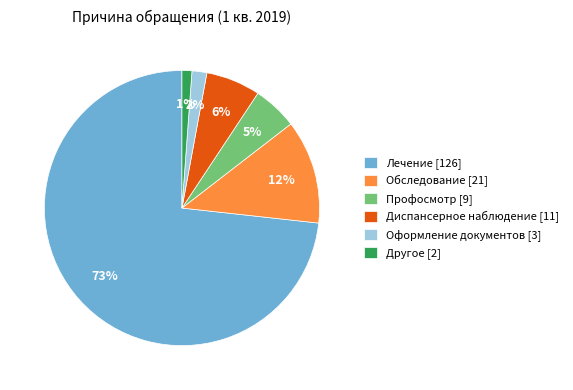

Which has a higher value, Обследование [21] or Лечение [126]?

Лечение [126]